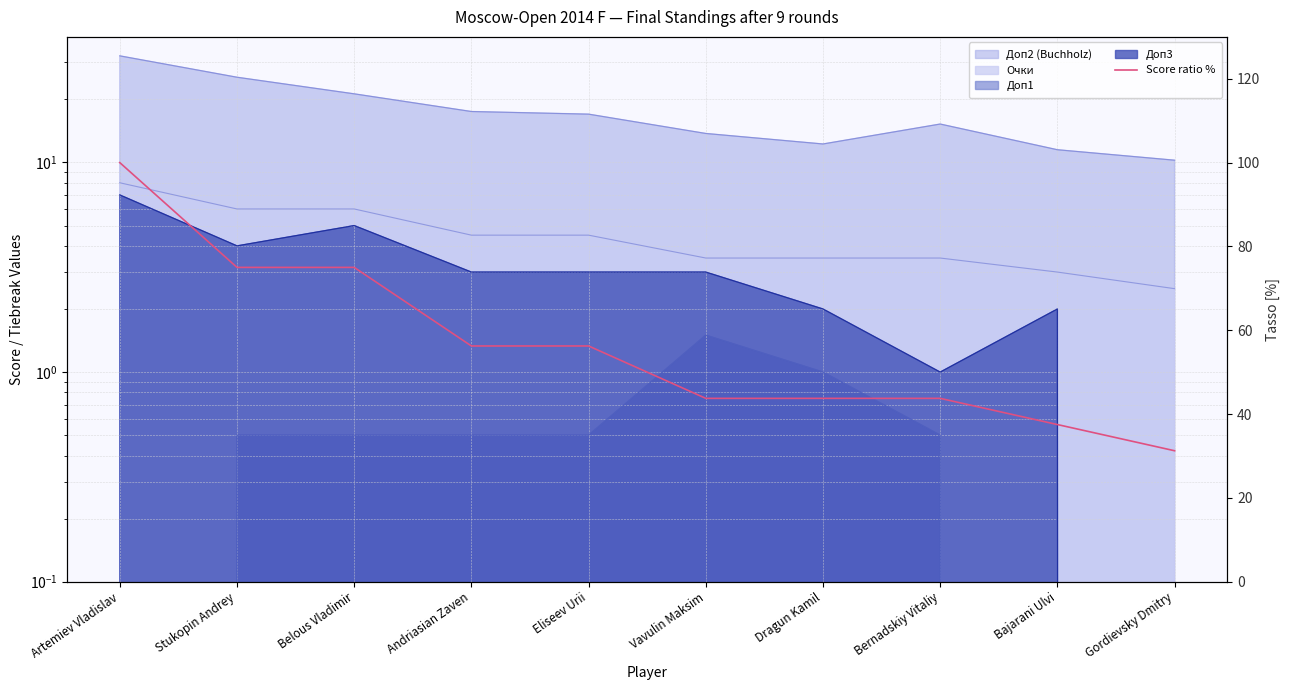

Reading left to right, what are all the values shown in this chart?

100.0	75.0	75.0	56.2	56.2	43.8	43.8	43.8	37.5	31.2